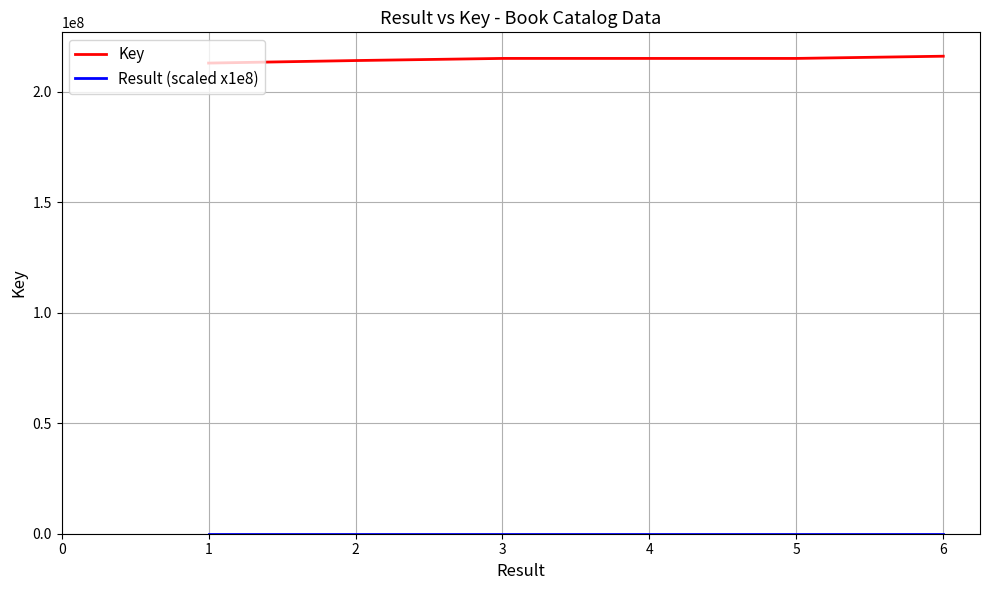

Which series has the largest total across all categories?

Key